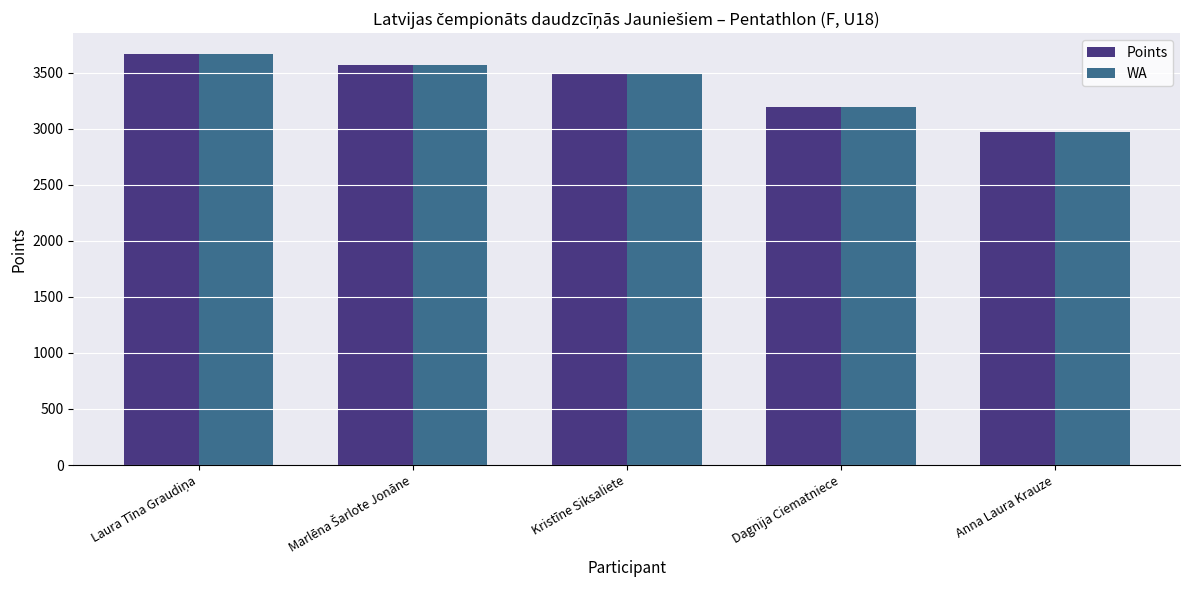

Reading left to right, what are all the values shown in this chart?

Points: 3669	3570	3496	3198	2971
WA: 3669	3570	3496	3198	2971